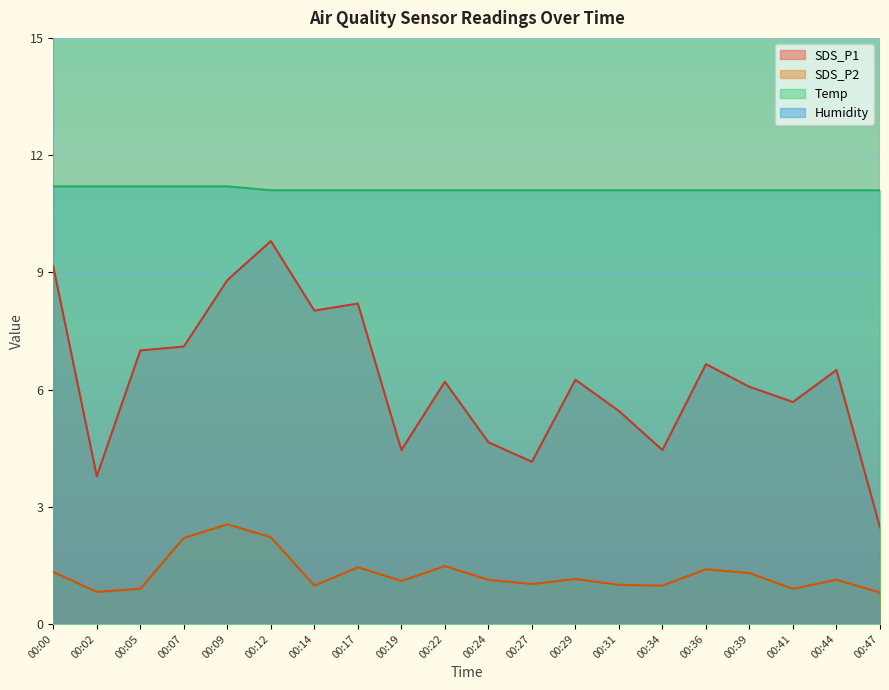

List the series in order of their overall mean, lowest first.

SDS_P2, SDS_P1, Temp